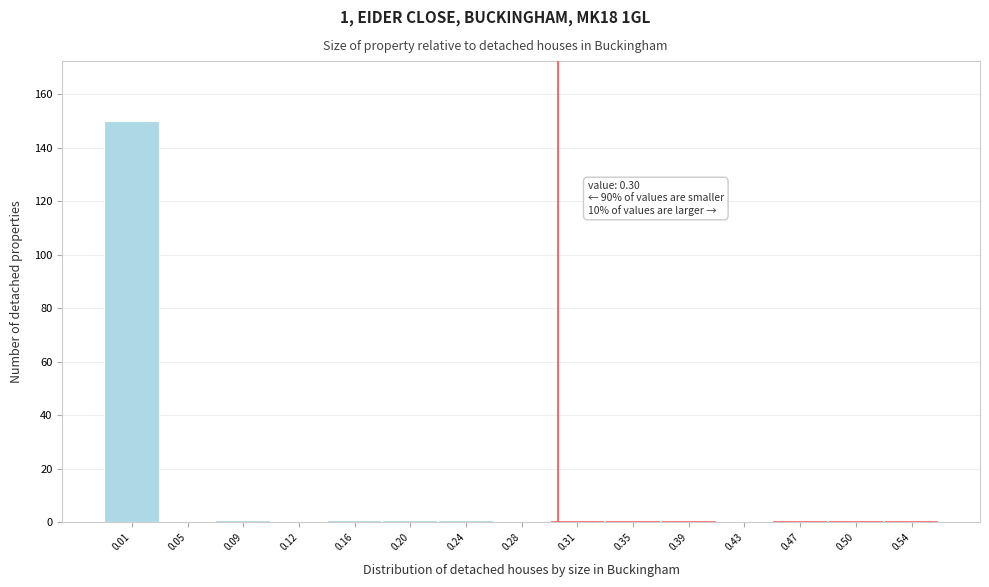

Which range on the x-axis has the tallest bar?

-0.010 to 0.028